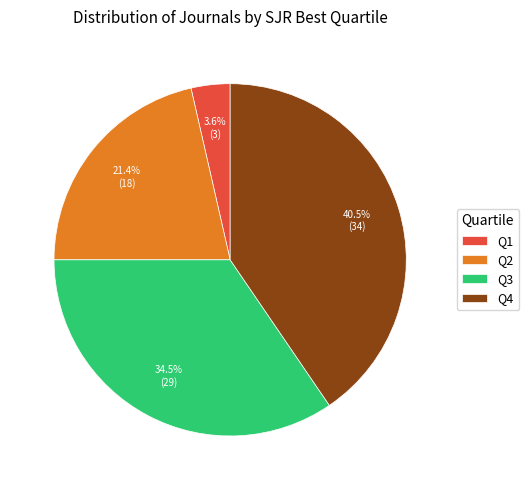

Does Q3 account for over 50% of the chart?

No